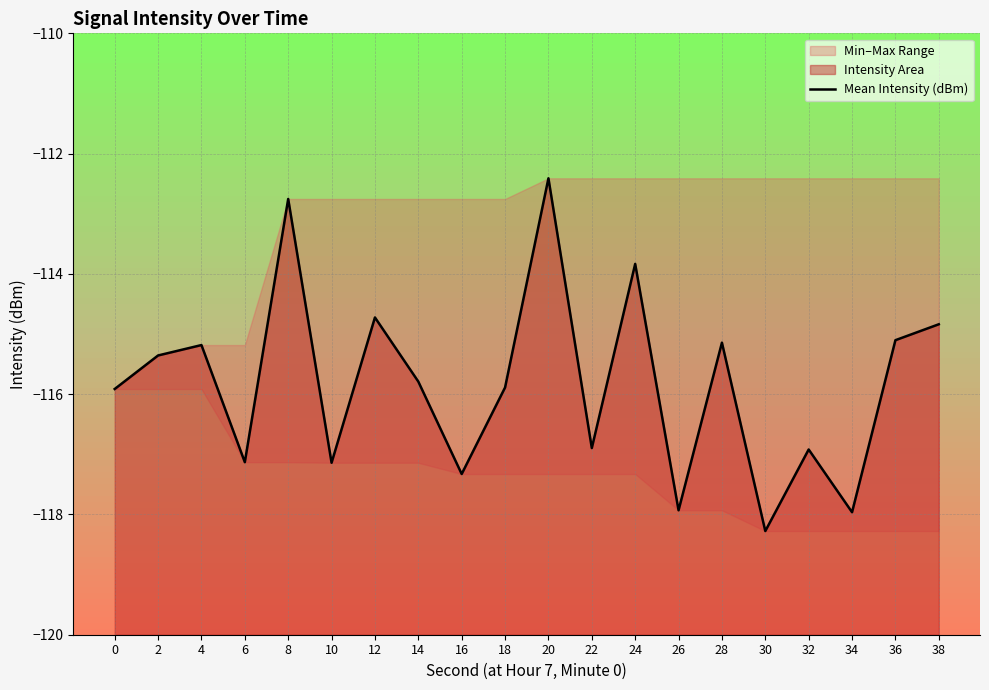

True or false: the data shows -174.7 at 26.

False